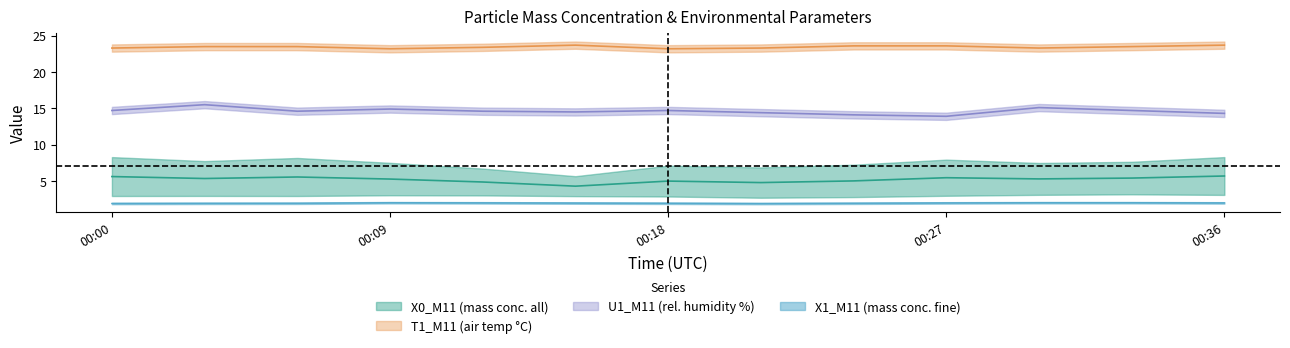

Reading right to left, list all the values displayed in this chart.

X0_M11: 5.7	5.4	5.3	5.4	5.0	4.8	5.0	4.3	4.8	5.3	5.5	5.3	5.6
X1_M11: 2.0	2.0	2.0	2.0	1.9	1.9	1.9	1.9	2.0	2.0	1.9	1.9	1.9
T1_M11: 23.7	23.5	23.3	23.6	23.6	23.3	23.2	23.7	23.4	23.2	23.5	23.5	23.3
U1_M11: 14.3	14.7	15.1	13.9	14.1	14.4	14.7	14.5	14.6	14.9	14.6	15.5	14.7